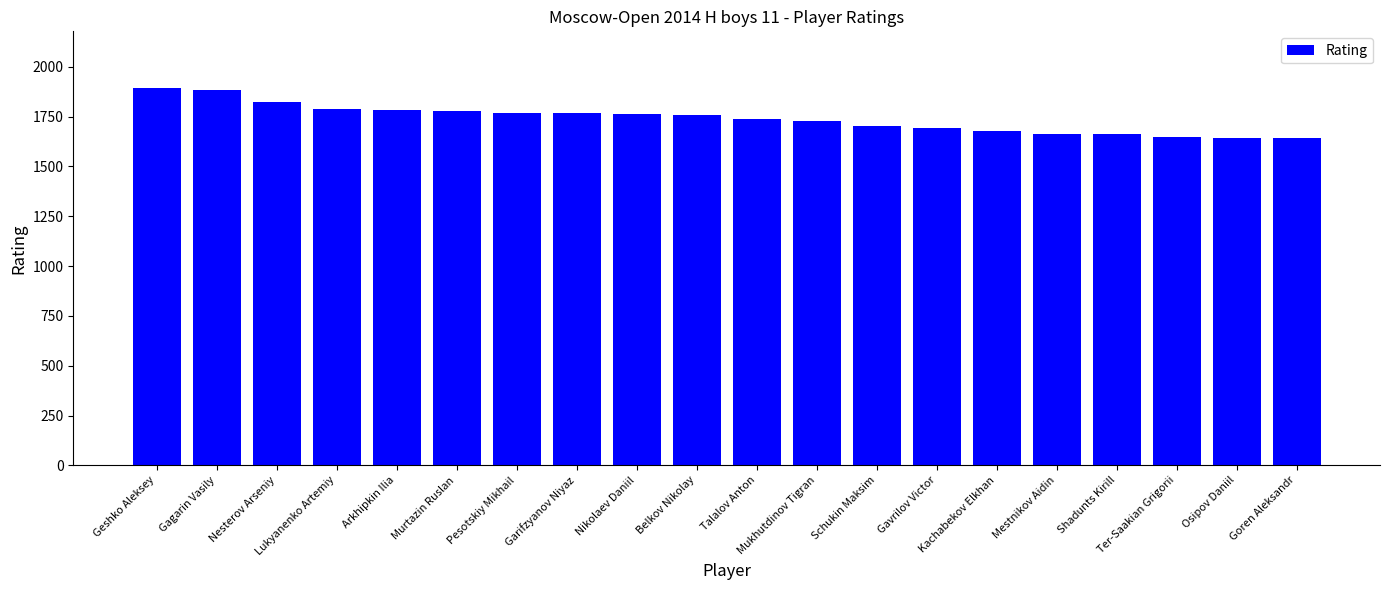

Approximately how many times larger is the value at Geshko Aleksey compared to Ter-Saakian Grigorii?

1.1